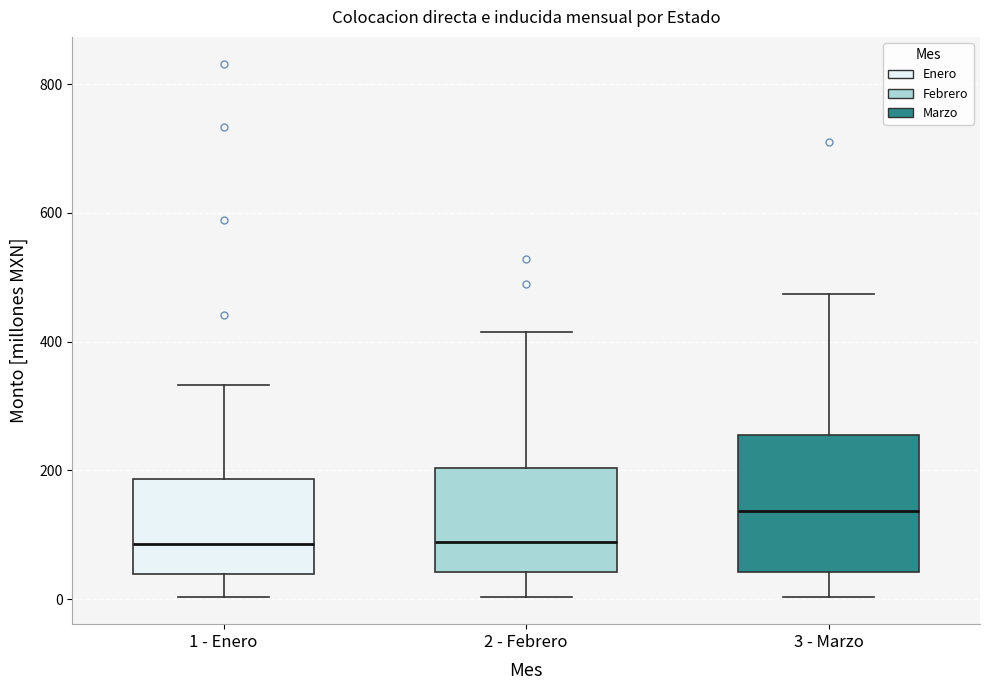

Reading left to right, transcribe this box plot: for each box, give where its median line is, the range the box spans, and where its two whiskers end, as read against the y-axis. The values are not printed on the chart, so give them approximately, as read against the axis.

1 - Enero: median 80, box 40 to 180, whiskers 0 to 340
2 - Febrero: median 80, box 40 to 200, whiskers 0 to 420
3 - Marzo: median 140, box 40 to 260, whiskers 0 to 480